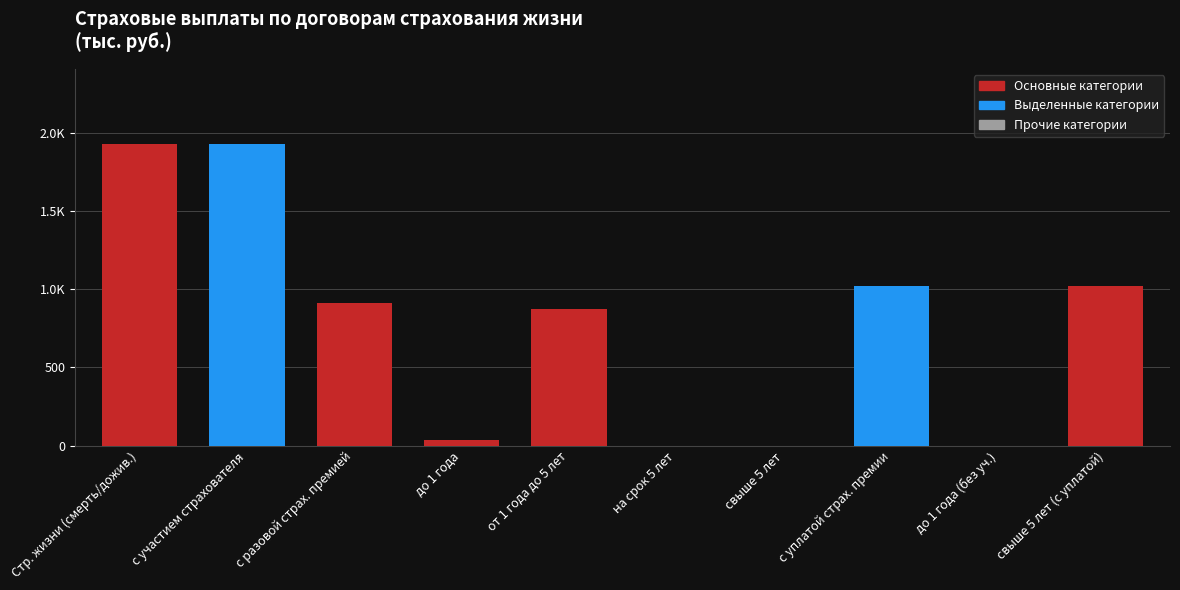

How many series are shown in this chart?

1